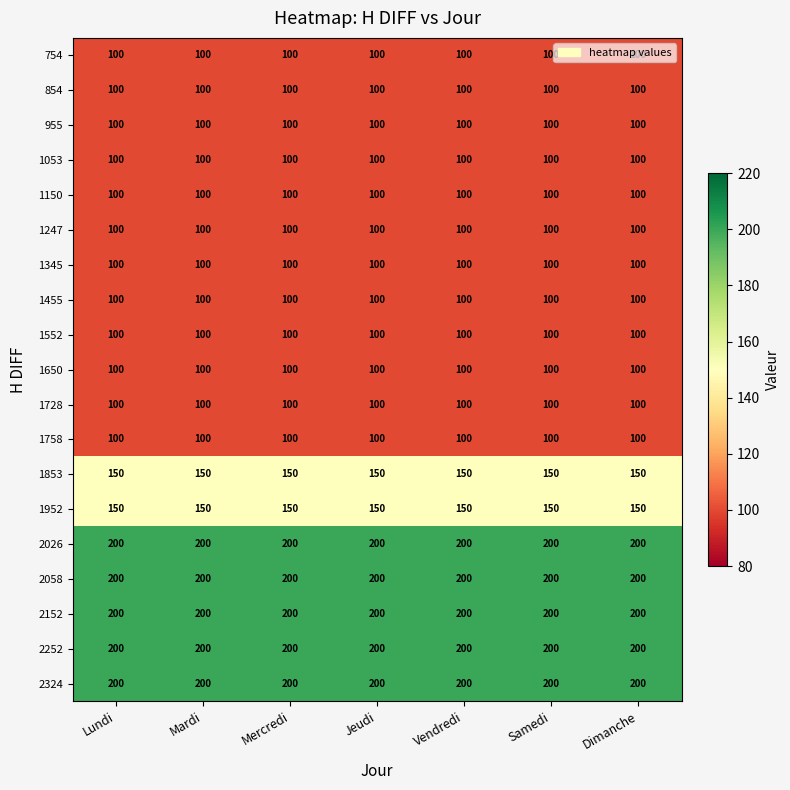

Read the 2252 value at Jeudi.

200